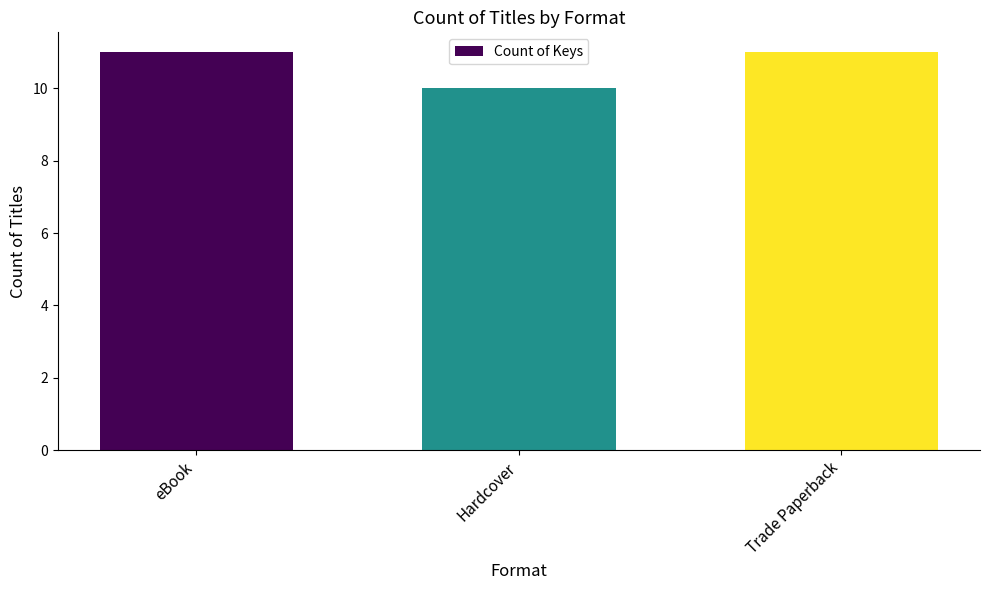

Read the value at Hardcover.

10